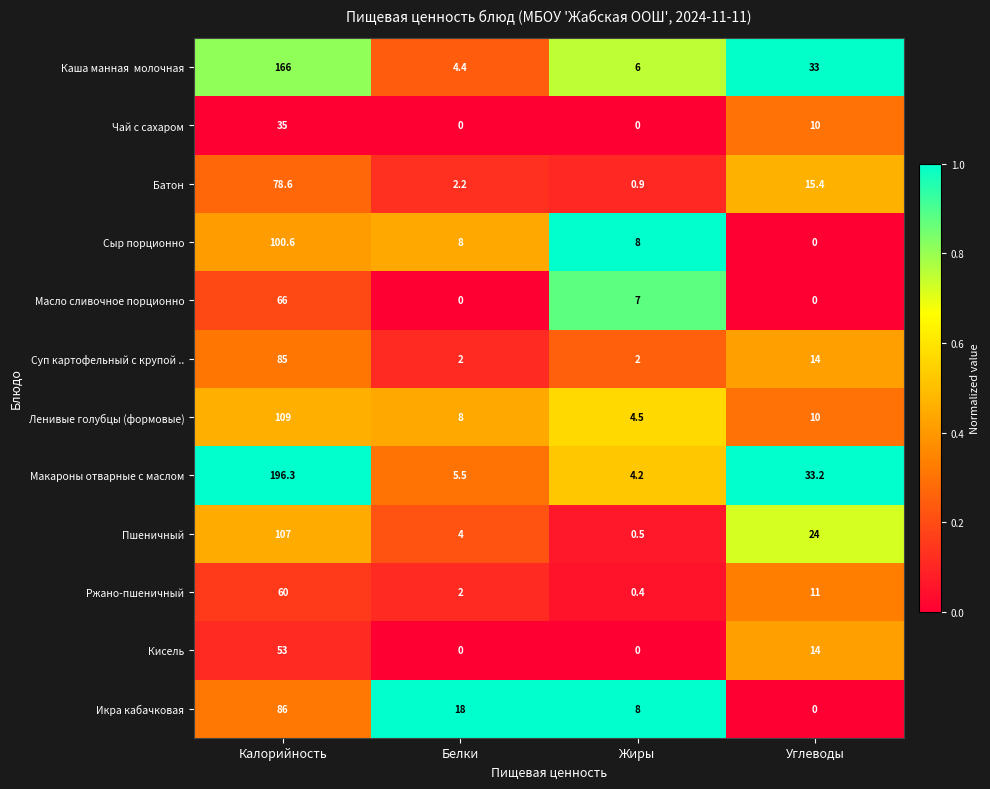

What is the total value across all series at Белки?

54.1